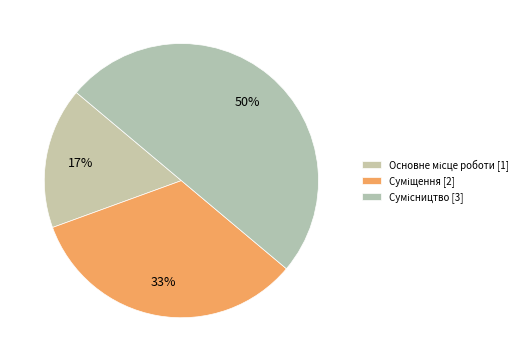

Is it true that Основне місце роботи is 29% of the pie?

False